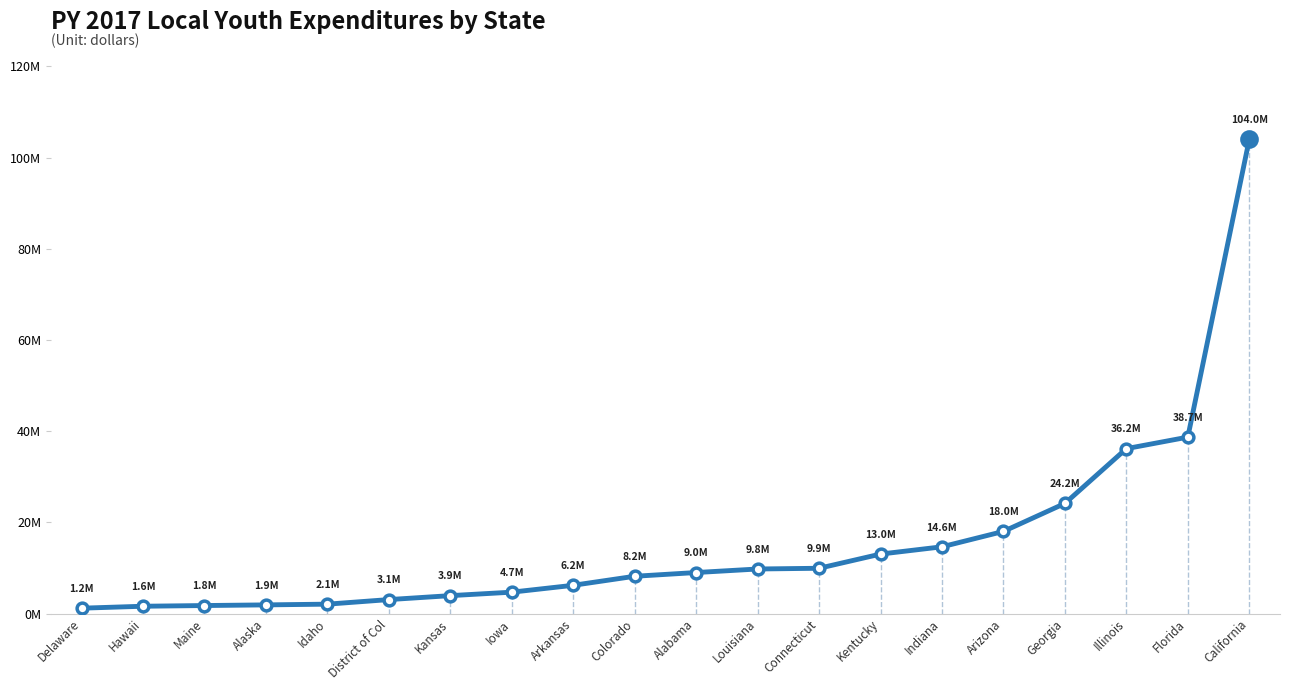

Approximately how many times larger is the value at Kentucky compared to Illinois?

0.4